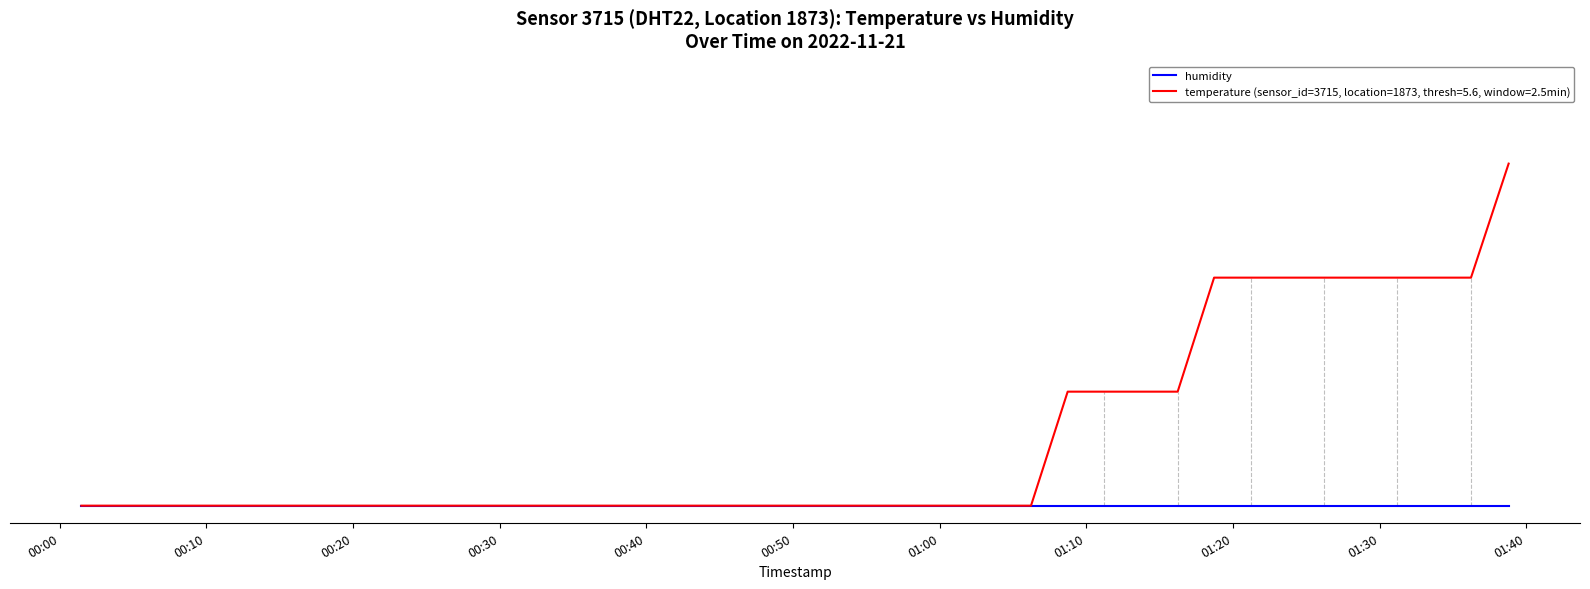

What are all the series names shown in the legend?

humidity, temperature (sensor_id=3715, location=1873, thresh=5.6, window=2.5min)